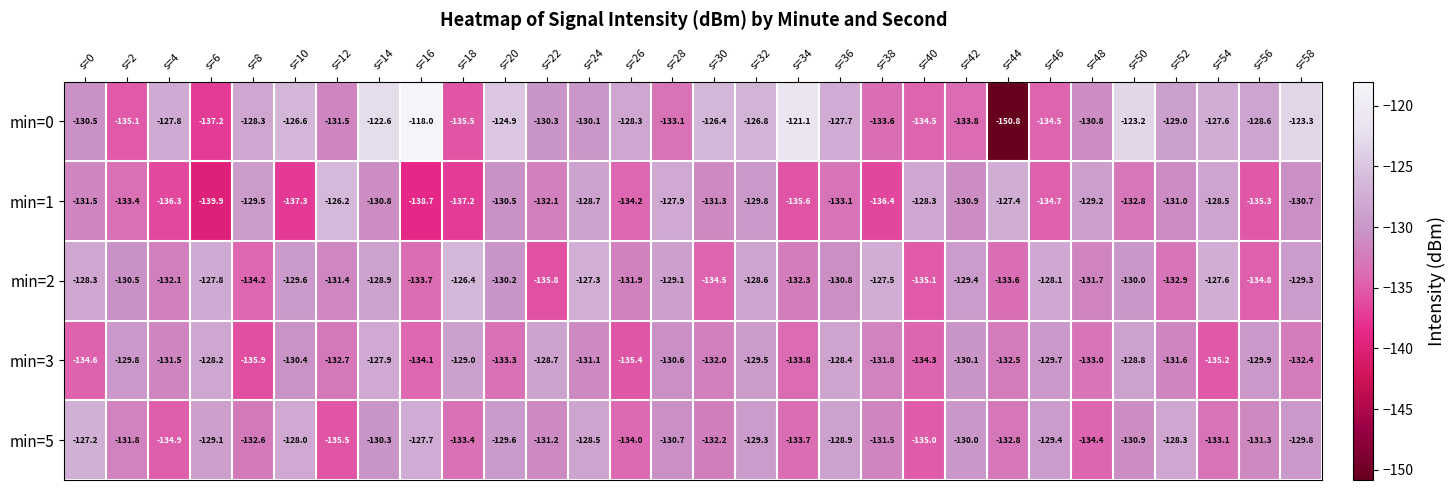

How many values in the min=3 series exceed -131?

13